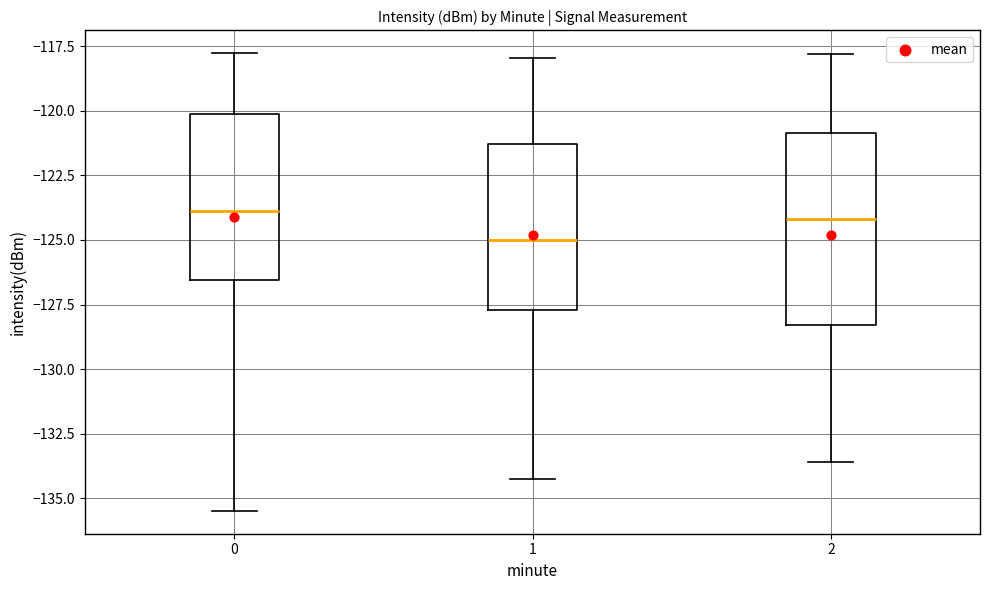

Reading left to right, transcribe this box plot: for each box, give where its median line is, the range the box spans, and where its two whiskers end, as read against the y-axis. The values are not printed on the chart, so give them approximately, as read against the axis.

0: median -124.0, box -126.5 to -120.0, whiskers -135.5 to -118.0
1: median -125.0, box -127.5 to -121.5, whiskers -134.0 to -118.0
2: median -124.0, box -128.5 to -121.0, whiskers -133.5 to -118.0